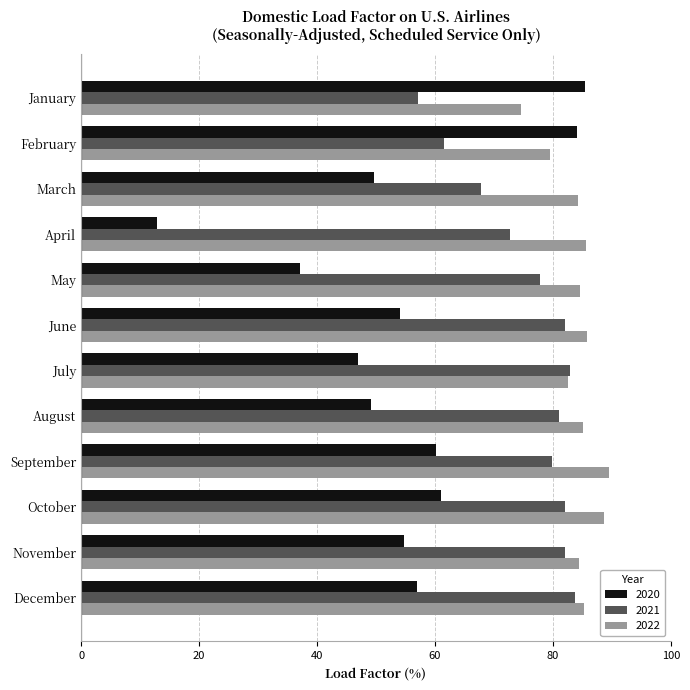

Which series has the widest spread of values?

2020